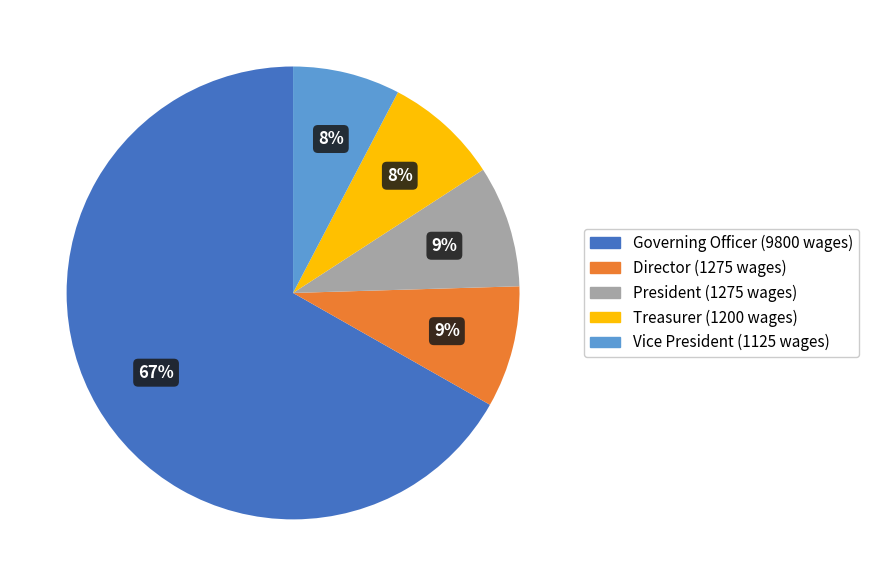

Does Governing Officer account for over 50% of the chart?

Yes